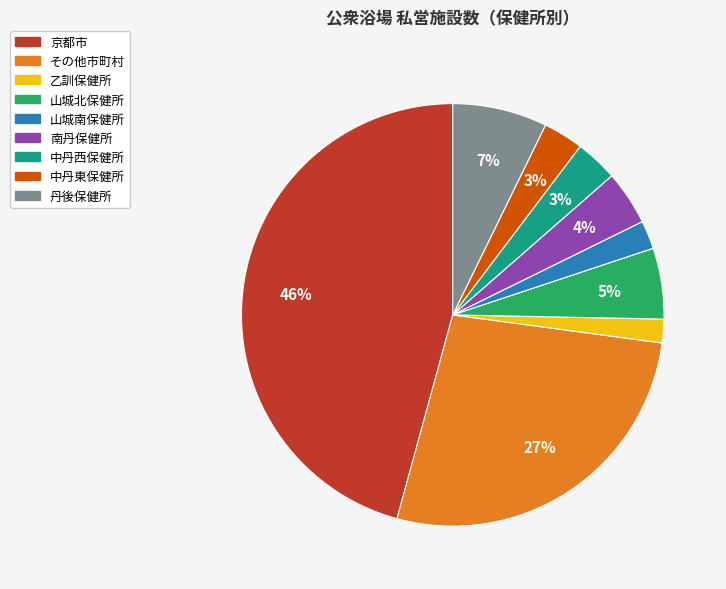

How many segments does this pie chart have?

9